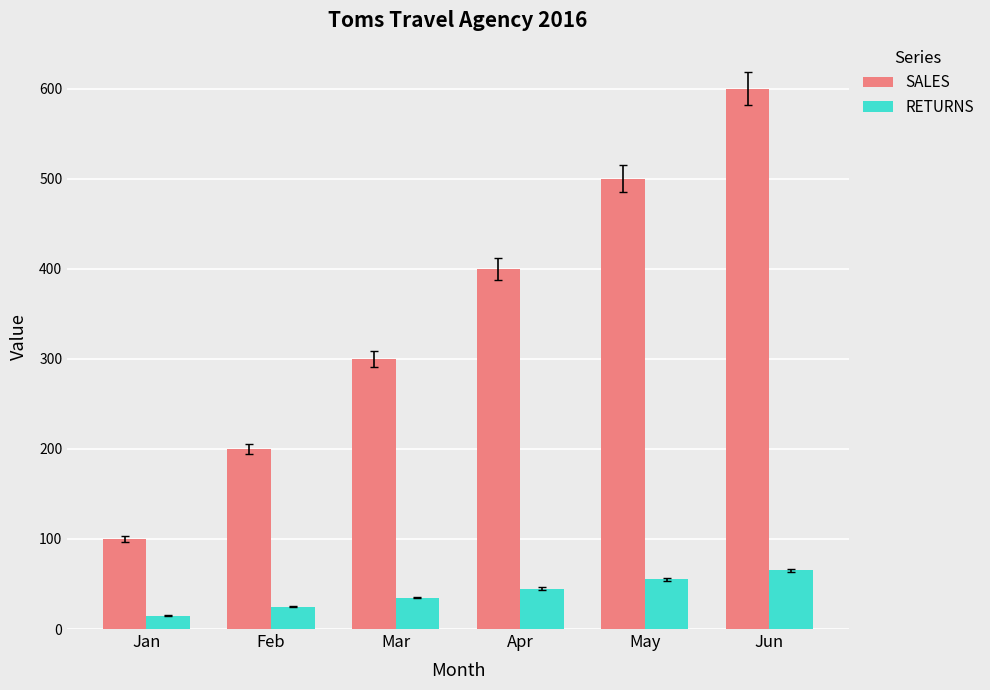

Is the value of SALES at Jan greater than the value of RETURNS at Feb?

Yes